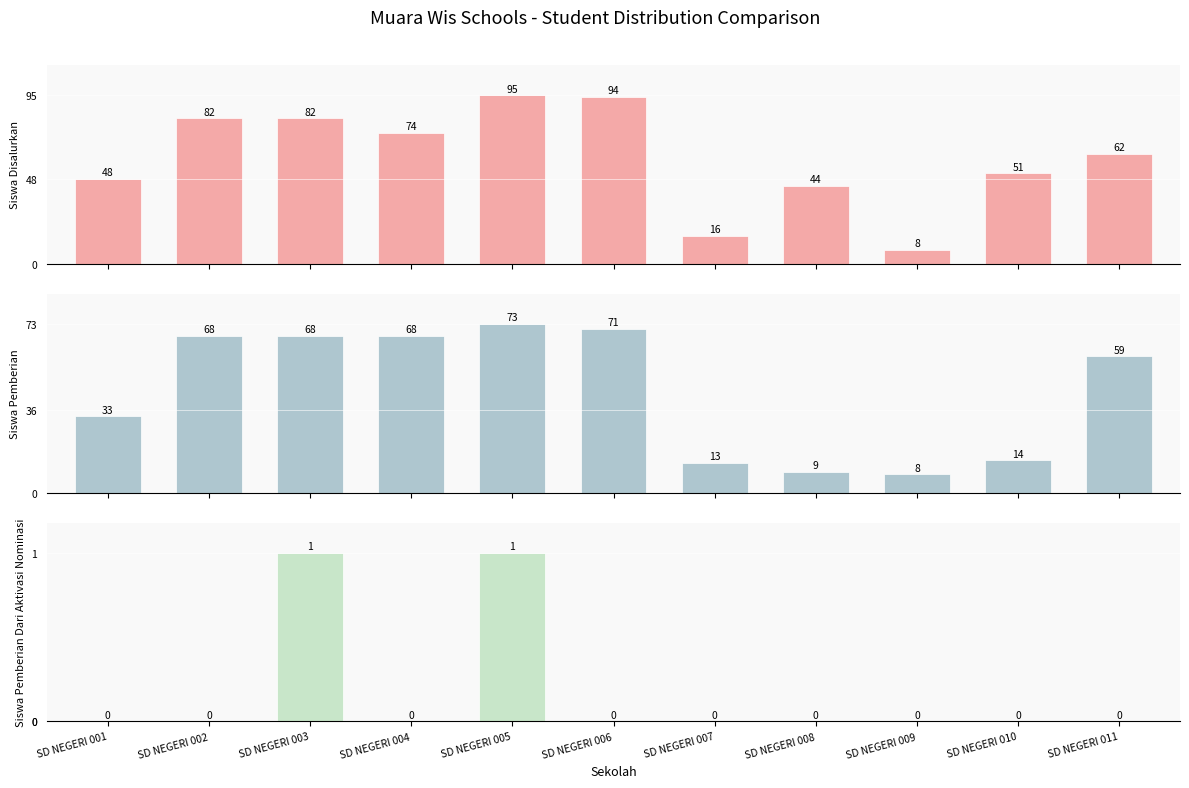

How many bars are there in total?

33